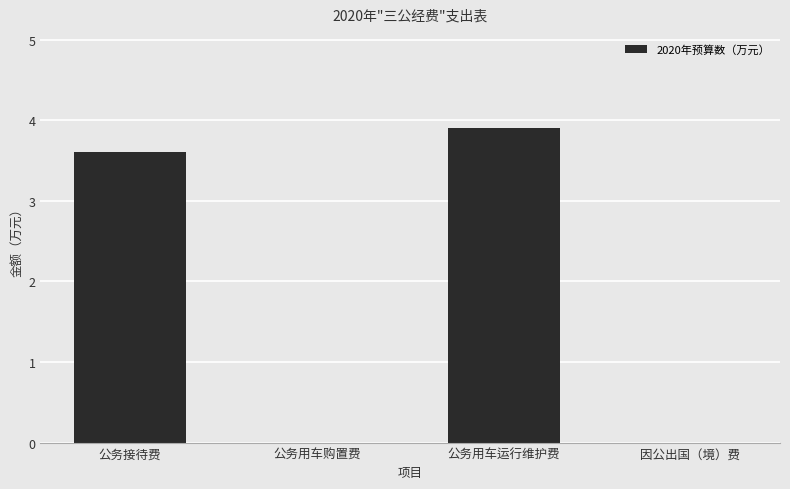

True or false: the data shows 0.0 at 公务用车购置费.

True